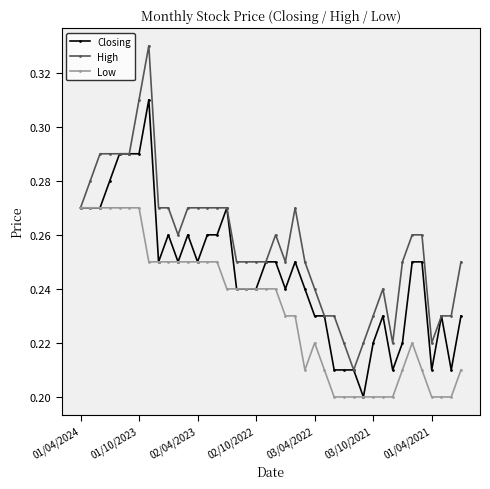

Rank the series by their maximum value, from highest to lowest.

High, Closing, Low